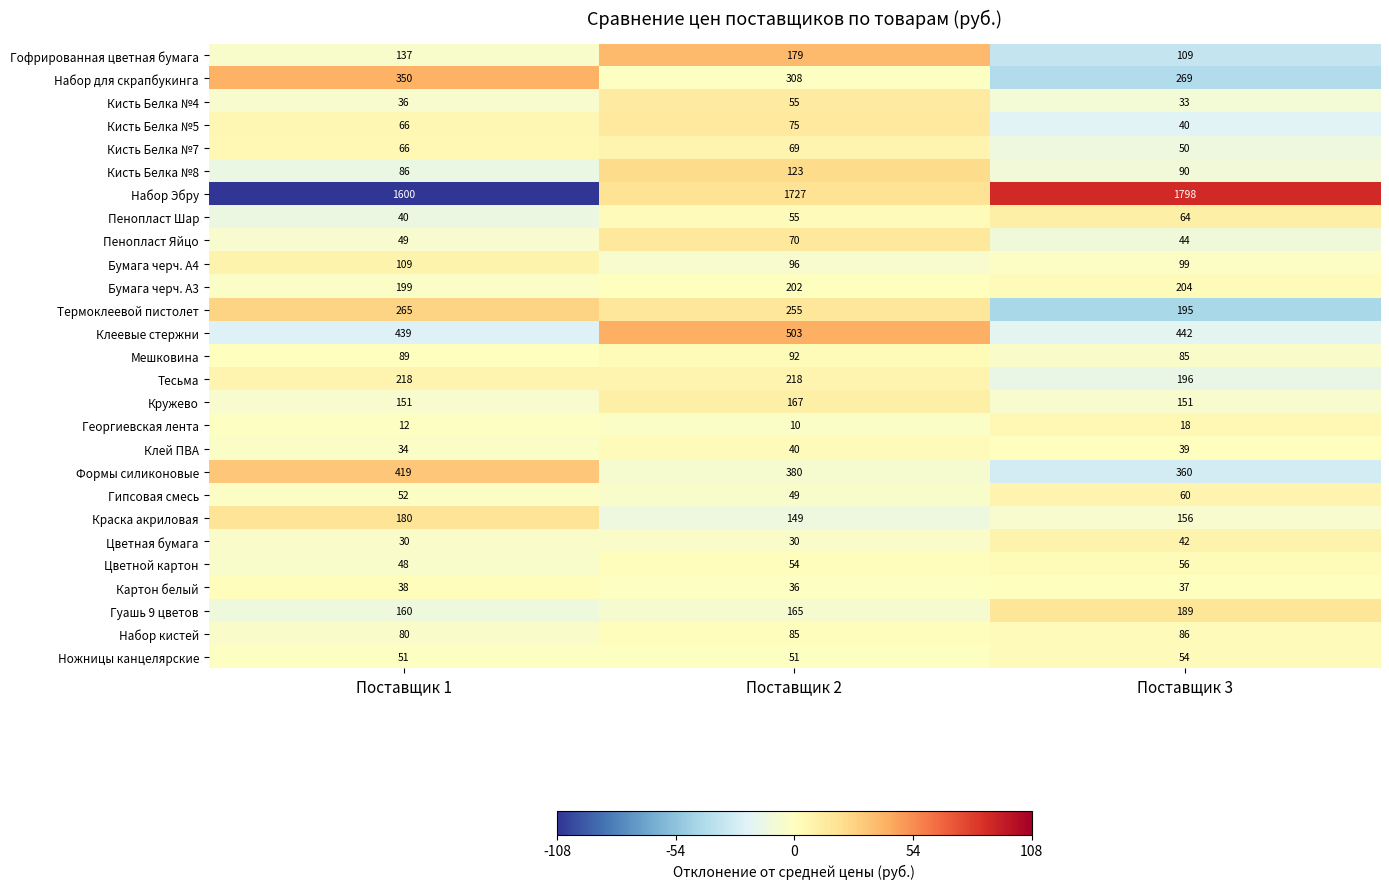

At which label is Набор кистей closest to 83?

Поставщик 2